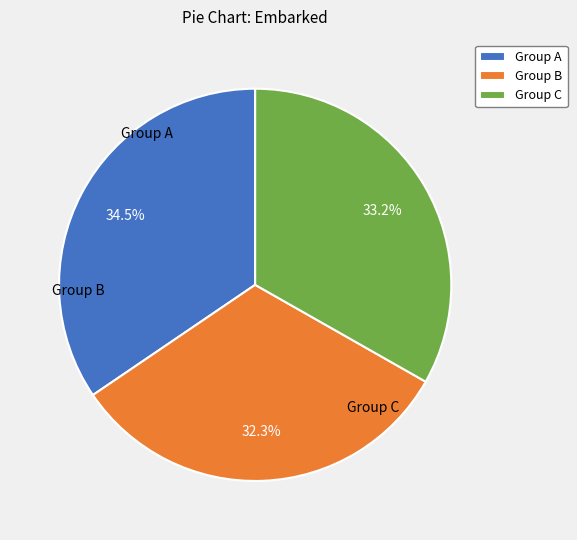

Count the number of slices in the pie.

3